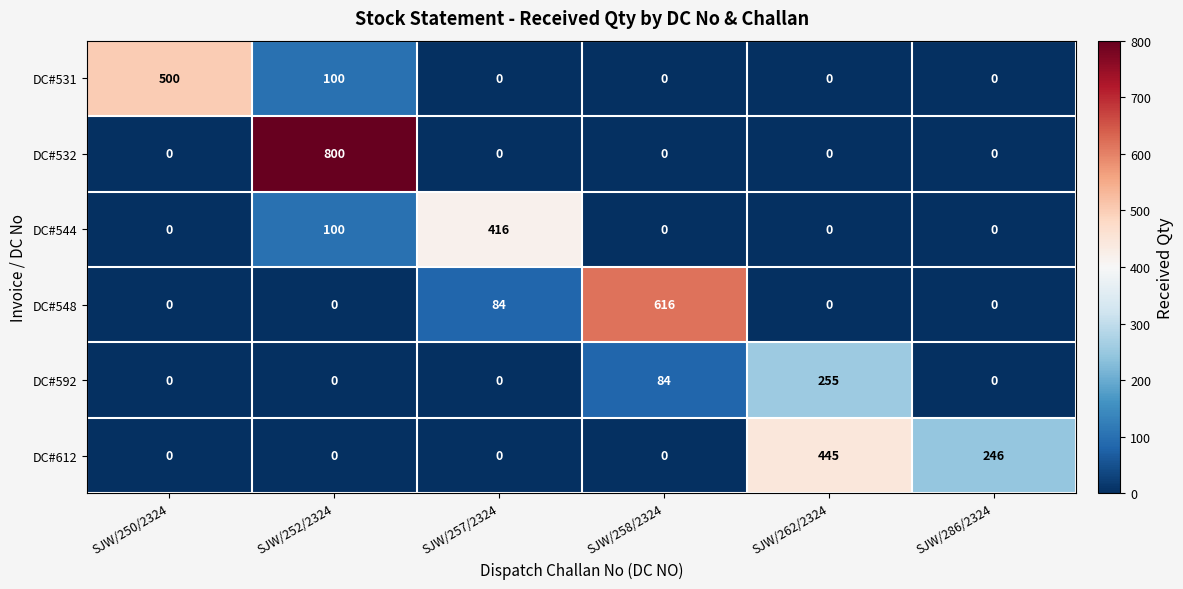

What is the average value of the DC#544 series?

86